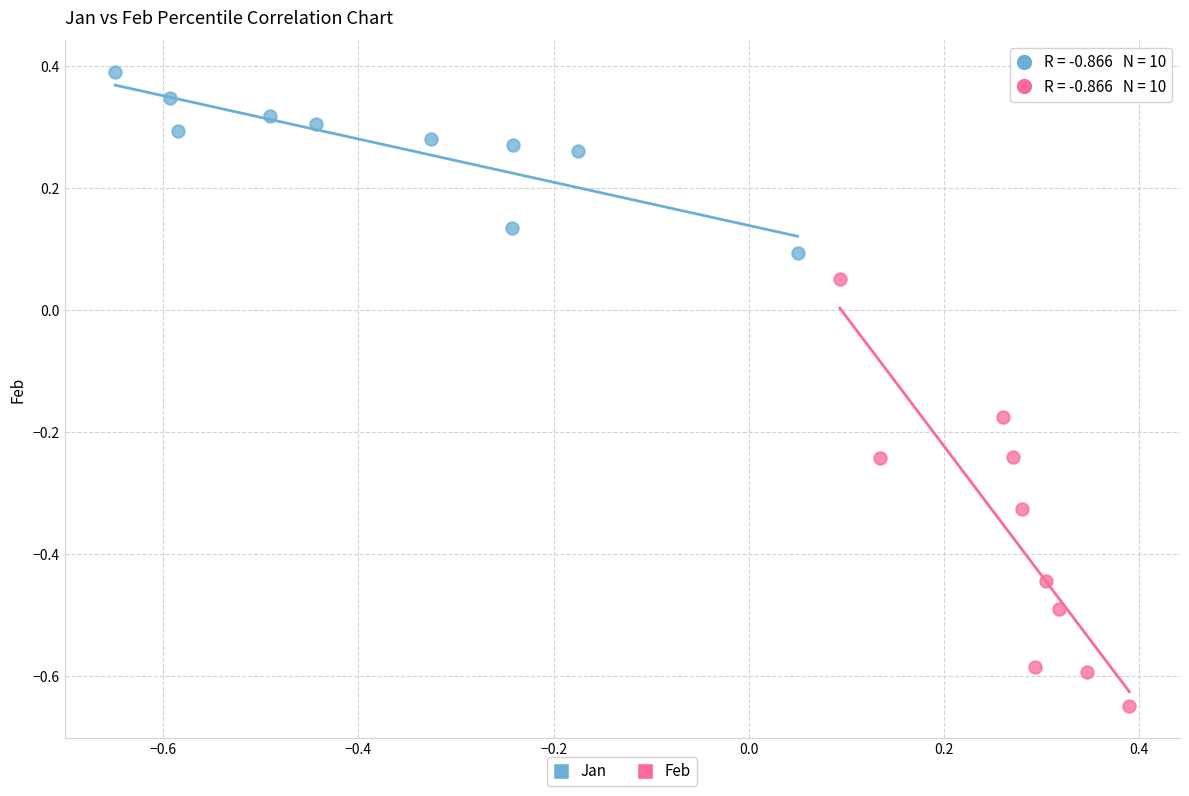

Which series has the widest spread of Y values?

Feb